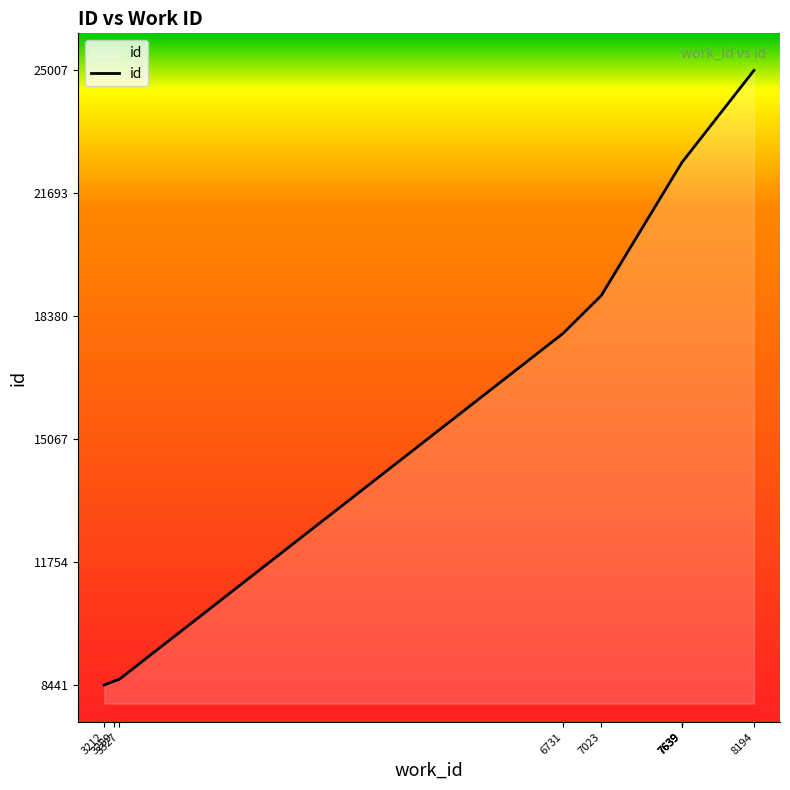

True or false: the data has more than 2 interior local peaks.

False